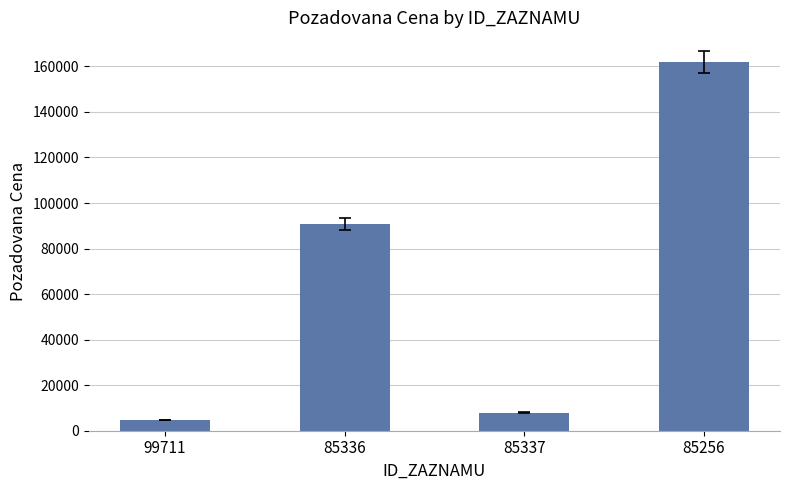

What is the difference between the maximum and minimum values?

157130